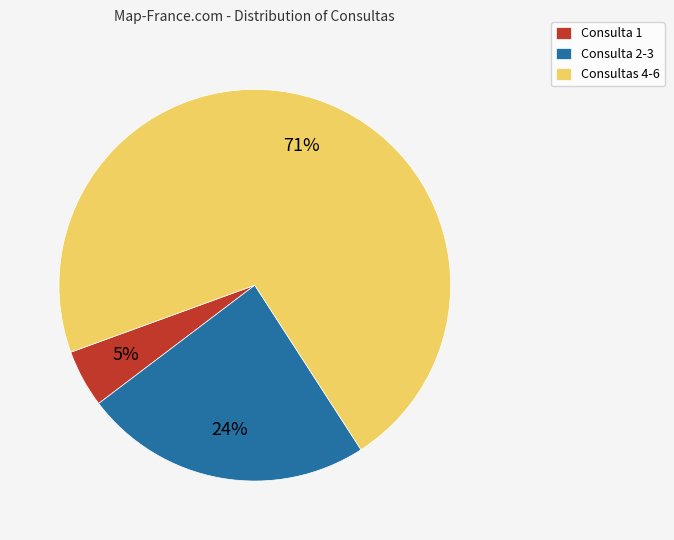

How many slices are in this pie chart?

3